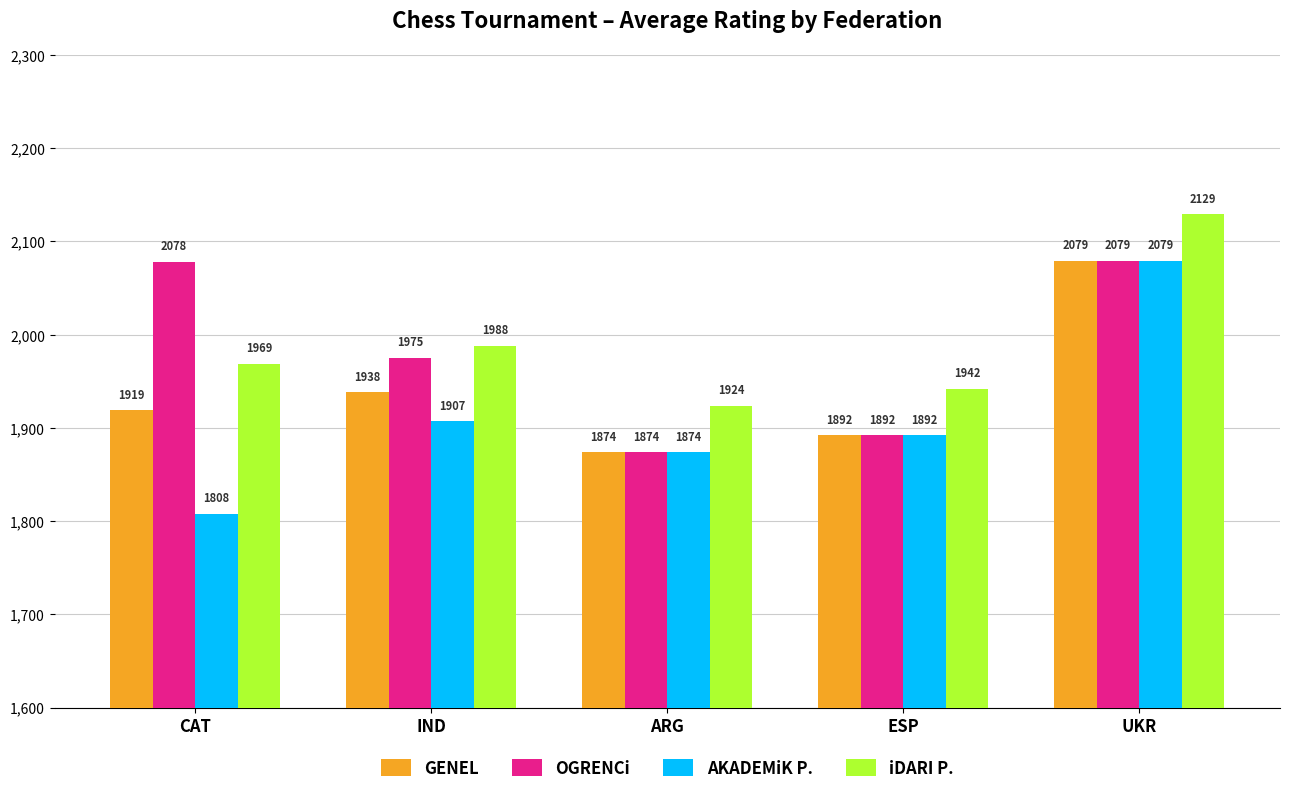

What is the total value across all series at UKR?

8366